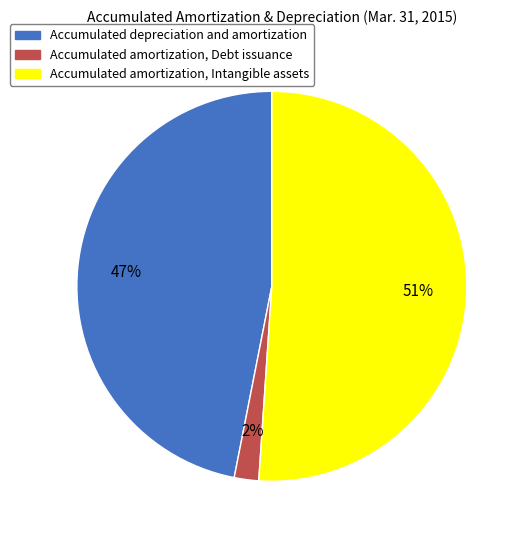

Is there a majority slice in this chart?

Yes